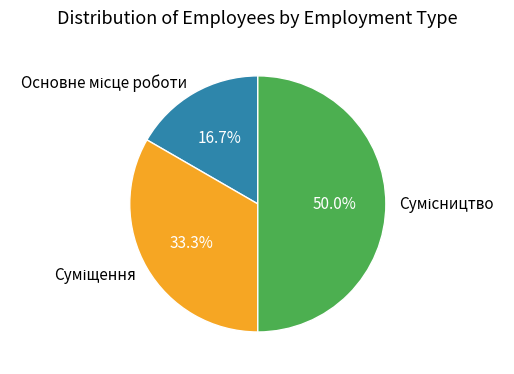

To the nearest percent, what is the combined percentage of Сумісництво and Основне місце роботи?

67%